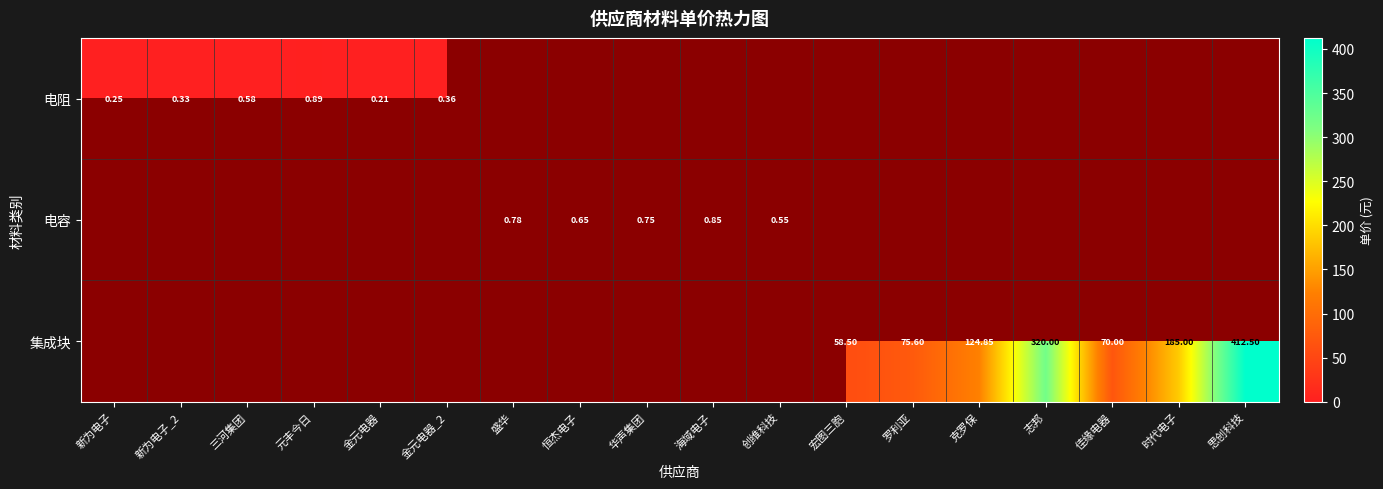

Rank the series by their maximum value, from lowest to highest.

电阻, 电容, 集成块